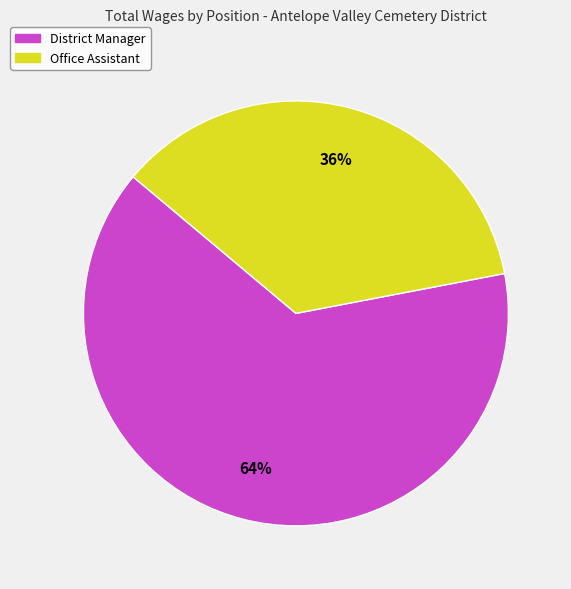

The District Manager slice represents 72% of the pie. True or false?

False